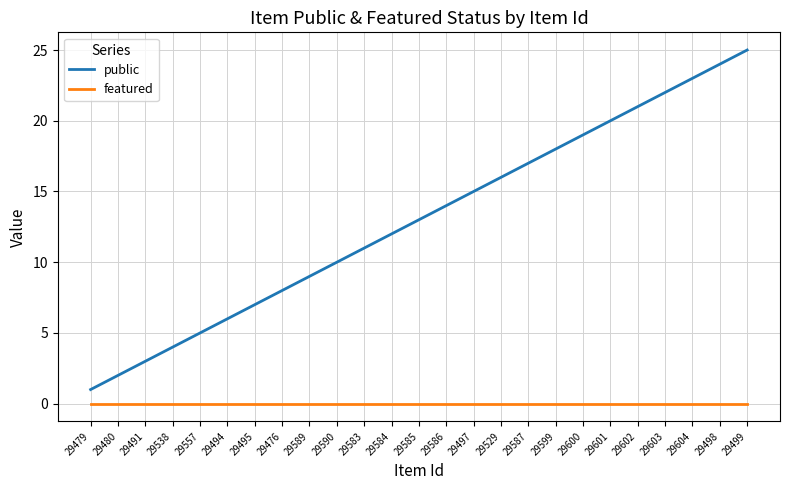

Which series has the largest range (max minus min)?

public